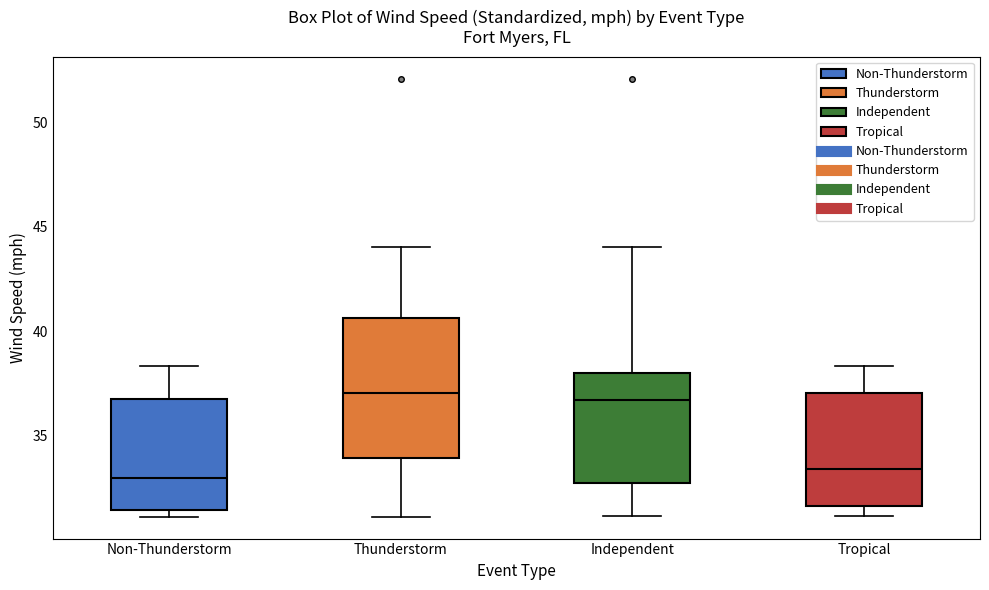

Where does the upper whisker of the box for Tropical end on the y-axis? The values are not printed on the chart, so give them approximately, as read against the axis.

38.5